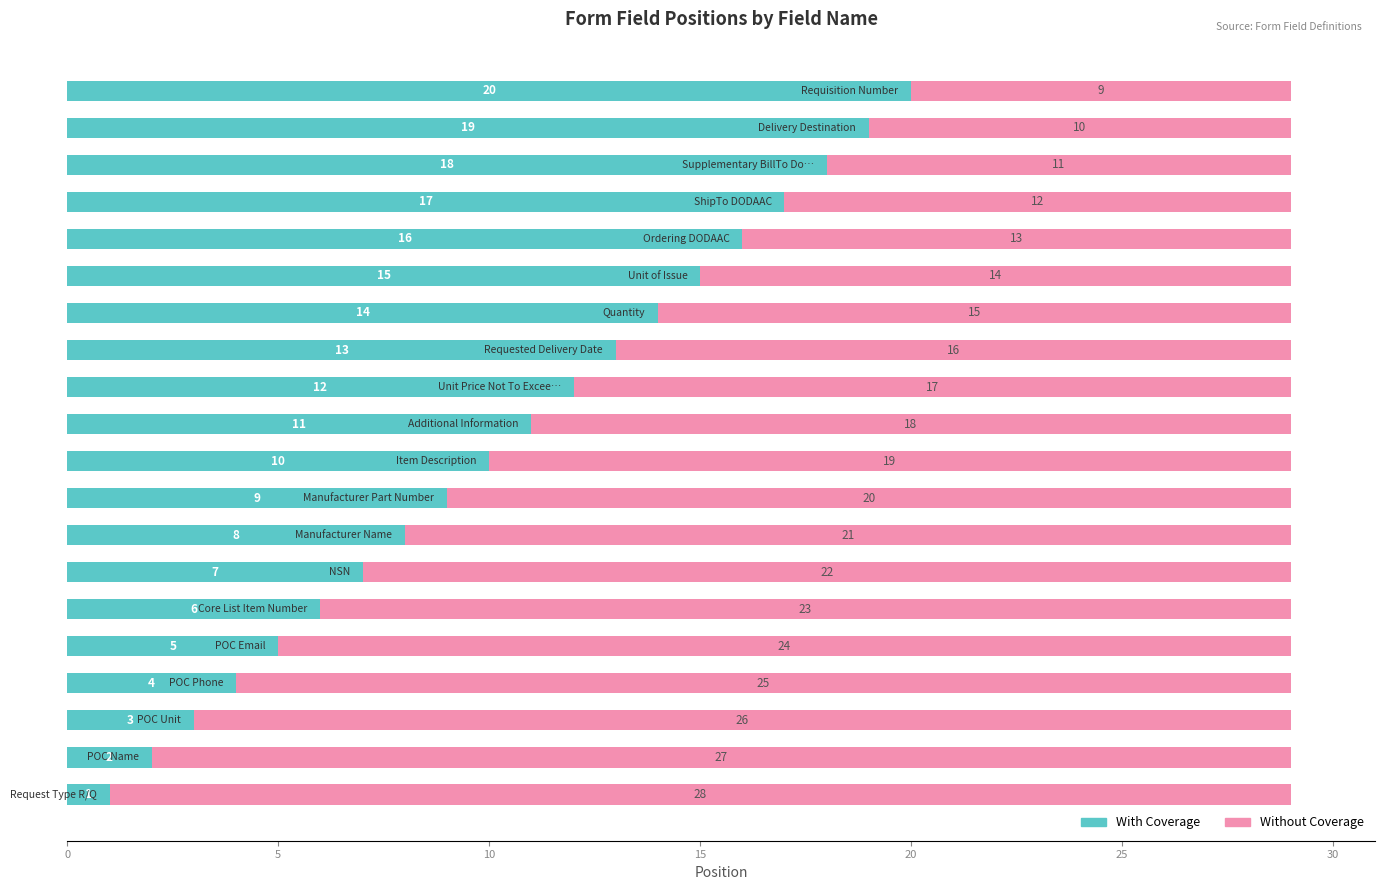

What is the sum of all With Coverage values?

210